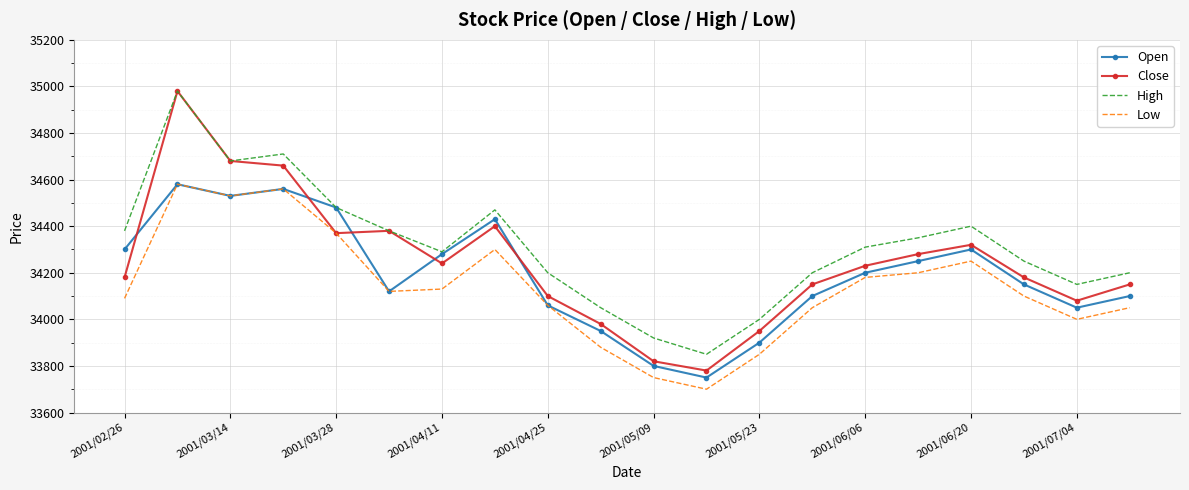

List the series in order of their overall mean, lowest first.

Low, Open, Close, High